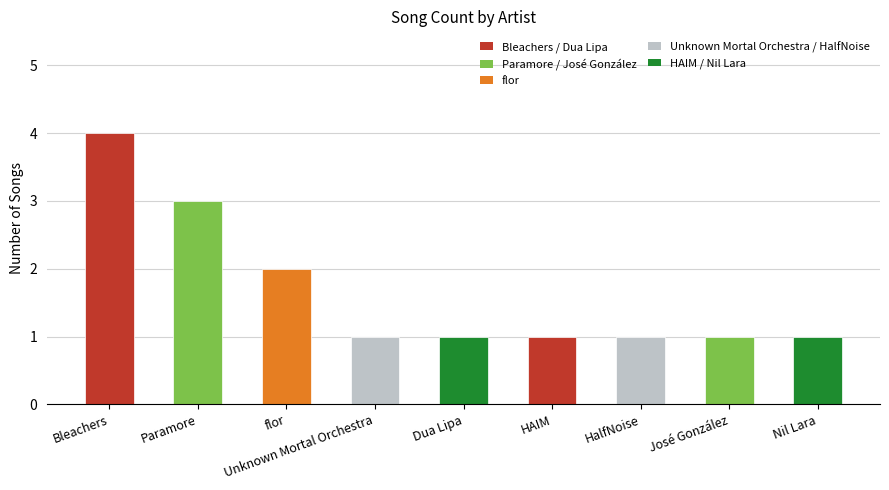

At which category does the chart reach its peak across all series?

Bleachers